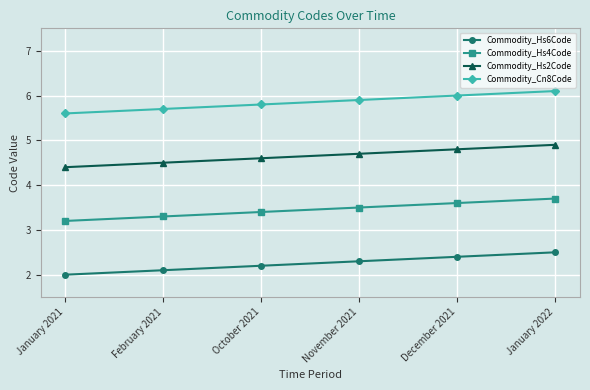

True or false: Commodity_Cn8Code and Commodity_Hs2Code intersect in this chart.

False